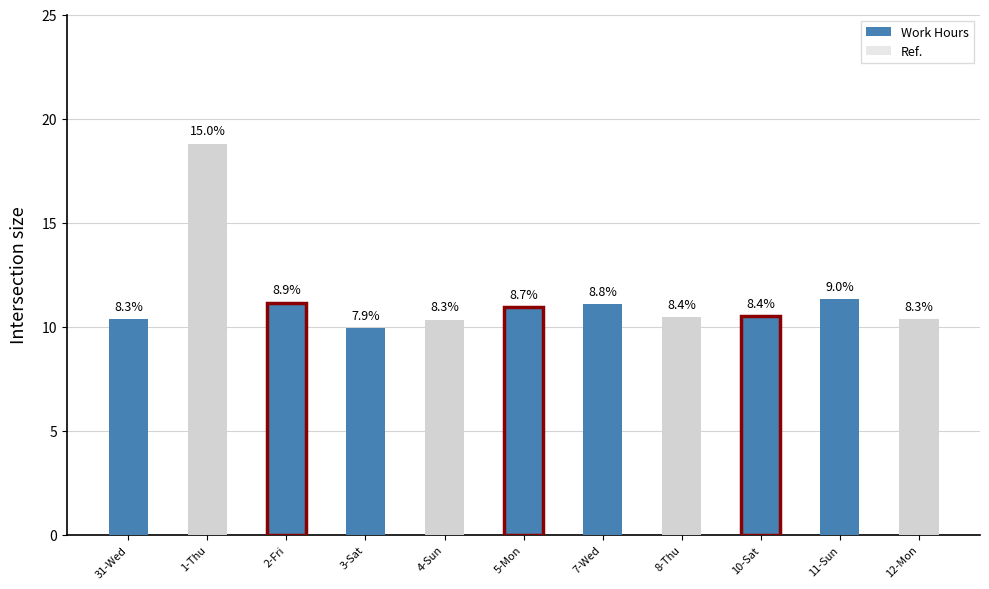

Are the bars horizontal?

No